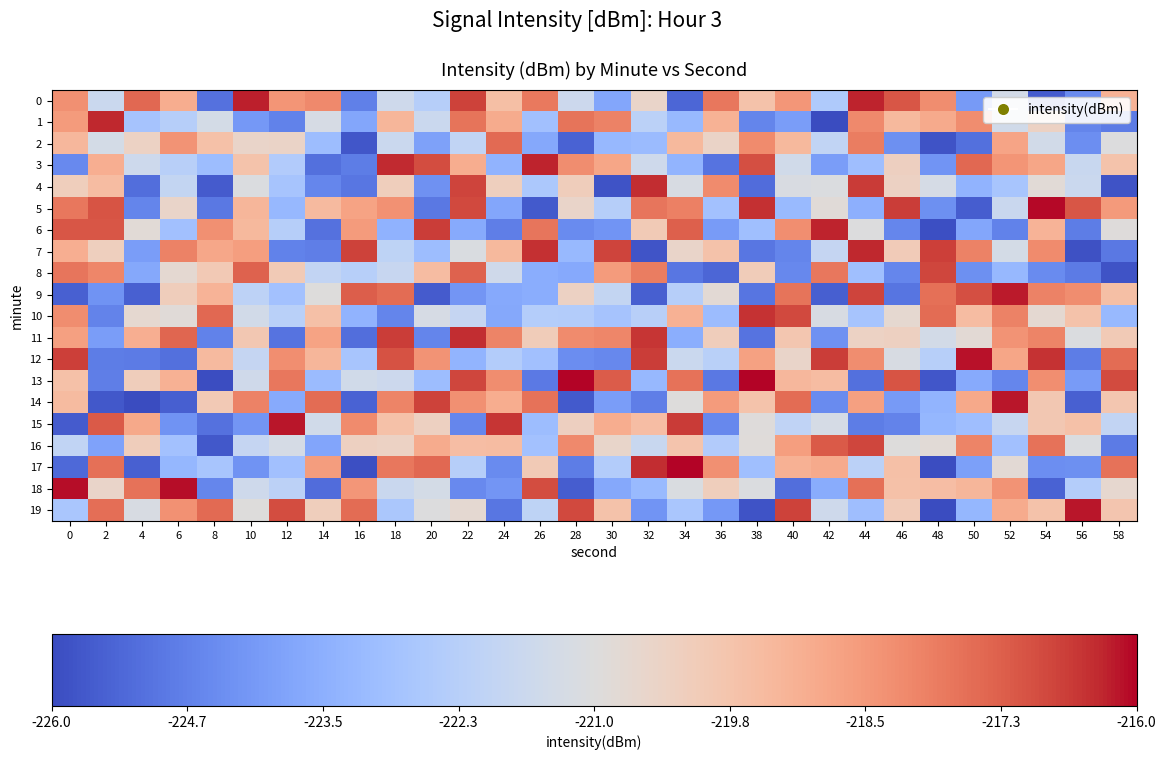

Reading left to right, list all the values displayed in this chart.

0: 0=-218.3	2=-221.6	4=-217.5	6=-219.1	8=-225.1	10=-216.3	12=-218.4	14=-218.2	16=-224.8	18=-221.5	20=-222.3	22=-216.8	24=-219.6	26=-217.8	28=-221.6	30=-223.8	32=-220.5	34=-225.4	36=-217.8	38=-219.7	40=-218.5	42=-222.5	44=-216.3	46=-217.1	48=-218.3	50=-224.1	52=-221.4	54=-225.6	56=-224.5	58=-219.2
1: 0=-218.6	2=-216.4	4=-222.8	6=-222.3	8=-221.3	10=-224.1	12=-224.7	14=-221.3	16=-223.8	18=-219.3	20=-221.7	22=-217.7	24=-219.0	26=-222.9	28=-217.7	30=-218.0	32=-222.2	34=-223.2	36=-219.2	38=-224.6	40=-224.0	42=-226.0	44=-218.2	46=-219.4	48=-219.0	50=-218.2	52=-221.4	54=-220.3	56=-224.6	58=-224.9
2: 0=-219.4	2=-221.3	4=-220.4	6=-218.4	8=-219.7	10=-220.5	12=-220.4	14=-223.0	16=-225.7	18=-221.7	20=-223.9	22=-222.0	24=-217.5	26=-223.7	28=-225.5	30=-223.2	32=-223.1	34=-219.4	36=-220.5	38=-218.2	40=-219.4	42=-222.0	44=-217.9	46=-224.4	48=-225.8	50=-225.1	52=-218.8	54=-221.4	56=-224.4	58=-221.0
3: 0=-224.5	2=-219.1	4=-221.6	6=-222.2	8=-223.0	10=-219.7	12=-222.4	14=-225.2	16=-224.9	18=-216.4	20=-217.0	22=-219.0	24=-223.4	26=-216.3	28=-218.2	30=-218.9	32=-221.5	34=-223.3	36=-225.1	38=-217.0	40=-221.5	42=-224.0	44=-223.0	46=-220.2	48=-224.3	50=-217.5	52=-218.5	54=-218.8	56=-221.7	58=-219.8
4: 0=-220.2	2=-219.5	4=-225.2	6=-221.9	8=-225.6	10=-221.1	12=-222.7	14=-224.6	16=-225.0	18=-220.2	20=-224.3	22=-216.8	24=-220.2	26=-222.6	28=-220.1	30=-225.8	32=-216.5	34=-221.2	36=-218.2	38=-225.2	40=-221.2	42=-221.1	44=-216.7	46=-220.3	48=-221.3	50=-223.4	52=-222.7	54=-220.8	56=-221.6	58=-225.8
5: 0=-217.8	2=-217.1	4=-224.6	6=-220.5	8=-225.0	10=-219.3	12=-223.2	14=-219.4	16=-218.8	18=-218.3	20=-225.0	22=-216.9	24=-223.7	26=-225.7	28=-220.5	30=-222.3	32=-217.7	34=-218.0	36=-222.9	38=-216.5	40=-223.1	42=-220.9	44=-223.5	46=-216.7	48=-224.4	50=-225.6	52=-221.7	54=-216.1	56=-217.1	58=-218.6
6: 0=-217.1	2=-217.1	4=-220.8	6=-222.9	8=-218.3	10=-219.4	12=-222.3	14=-225.1	16=-218.6	18=-223.4	20=-216.7	22=-223.6	24=-224.8	26=-217.7	28=-224.5	30=-224.2	32=-220.0	34=-217.3	36=-224.1	38=-222.9	40=-218.3	42=-216.3	44=-221.0	46=-224.6	48=-225.9	50=-223.7	52=-224.7	54=-219.3	56=-224.8	58=-221.0
7: 0=-219.1	2=-220.2	4=-224.0	6=-218.0	8=-218.9	10=-218.6	12=-224.7	14=-224.8	16=-216.8	18=-222.1	20=-223.0	22=-221.2	24=-219.4	26=-216.5	28=-223.2	30=-216.8	32=-225.8	34=-220.5	36=-219.7	38=-225.0	40=-224.6	42=-221.8	44=-216.4	46=-220.1	48=-216.7	50=-218.0	52=-221.4	54=-218.2	56=-225.9	58=-224.9
8: 0=-217.7	2=-218.1	4=-223.7	6=-220.7	8=-220.0	10=-217.4	12=-220.0	14=-221.9	16=-222.3	18=-221.8	20=-219.5	22=-217.4	24=-221.5	26=-223.6	28=-223.7	30=-218.6	32=-217.9	34=-225.0	36=-225.4	38=-220.1	40=-224.6	42=-217.8	44=-222.9	46=-224.6	48=-216.8	50=-224.4	52=-223.2	54=-224.5	56=-224.9	58=-225.8
9: 0=-225.5	2=-224.3	4=-225.5	6=-220.1	8=-219.2	10=-222.1	12=-222.9	14=-221.0	16=-217.3	18=-217.5	20=-225.6	22=-224.2	24=-223.7	26=-223.5	28=-220.3	30=-221.9	32=-225.5	34=-222.3	36=-220.8	38=-225.0	40=-217.7	42=-225.5	44=-216.8	46=-225.0	48=-217.6	50=-217.0	52=-216.2	54=-218.0	56=-218.2	58=-219.6
10: 0=-218.2	2=-224.7	4=-220.7	6=-220.9	8=-217.5	10=-221.4	12=-222.2	14=-219.6	16=-223.4	18=-224.6	20=-221.3	22=-221.9	24=-223.7	26=-222.4	28=-222.4	30=-222.8	32=-222.2	34=-219.2	36=-223.1	38=-216.5	40=-216.9	42=-221.2	44=-222.8	46=-220.7	48=-217.6	50=-219.5	52=-218.0	54=-220.7	56=-219.7	58=-223.2
11: 0=-218.7	2=-224.0	4=-219.1	6=-217.4	8=-224.7	10=-219.9	12=-225.1	14=-218.8	16=-225.2	18=-216.7	20=-224.7	22=-216.4	24=-218.0	26=-220.1	28=-218.2	30=-218.1	32=-216.6	34=-223.5	36=-220.1	38=-225.1	40=-219.9	42=-224.3	44=-220.4	46=-220.3	48=-221.4	50=-220.8	52=-218.4	54=-218.0	56=-221.1	58=-220.0
12: 0=-216.7	2=-224.8	4=-224.9	6=-225.2	8=-219.5	10=-221.9	12=-218.3	14=-219.3	16=-222.7	18=-217.1	20=-218.4	22=-223.3	24=-222.4	26=-222.9	28=-224.5	30=-224.6	32=-216.7	34=-221.7	36=-222.2	38=-218.7	40=-220.5	42=-216.7	44=-218.2	46=-221.2	48=-222.3	50=-216.2	52=-218.9	54=-216.5	56=-224.9	58=-217.5
13: 0=-219.7	2=-224.8	4=-220.2	6=-219.2	8=-225.9	10=-221.5	12=-217.8	14=-223.1	16=-221.5	18=-221.6	20=-223.0	22=-216.9	24=-218.2	26=-224.9	28=-216.1	30=-217.2	32=-223.2	34=-217.7	36=-225.0	38=-216.0	40=-219.4	42=-219.5	44=-225.1	46=-217.1	48=-225.7	50=-223.6	52=-224.6	54=-218.3	56=-224.1	58=-216.9
14: 0=-219.5	2=-225.7	4=-226.0	6=-225.5	8=-220.0	10=-218.0	12=-223.7	14=-217.5	16=-225.5	18=-218.0	20=-216.8	22=-218.3	24=-219.1	26=-217.7	28=-225.6	30=-224.0	32=-224.8	34=-221.0	36=-218.6	38=-219.7	40=-217.5	42=-224.5	44=-218.7	46=-224.1	48=-223.3	50=-218.9	52=-216.2	54=-219.9	56=-225.5	58=-219.9
15: 0=-225.6	2=-217.2	4=-218.9	6=-224.3	8=-225.1	10=-224.2	12=-216.2	14=-221.5	16=-218.2	18=-219.7	20=-220.3	22=-224.6	24=-216.6	26=-223.0	28=-220.3	30=-219.0	32=-219.5	34=-216.6	36=-224.6	38=-221.0	40=-222.0	42=-221.3	44=-224.8	46=-224.7	48=-223.3	50=-223.0	52=-221.8	54=-219.9	56=-219.7	58=-221.9
16: 0=-221.9	2=-223.9	4=-220.2	6=-222.9	8=-225.7	10=-221.9	12=-221.3	14=-223.8	16=-220.3	18=-220.4	20=-219.0	22=-219.6	24=-219.5	26=-222.9	28=-218.2	30=-220.5	32=-221.7	34=-219.8	36=-222.4	38=-220.9	40=-218.7	42=-217.2	44=-216.8	46=-221.0	48=-220.8	50=-218.0	52=-222.9	54=-217.7	56=-221.1	58=-224.9
17: 0=-225.3	2=-217.6	4=-225.5	6=-223.2	8=-222.7	10=-224.3	12=-222.9	14=-218.6	16=-225.9	18=-217.8	20=-217.5	22=-222.3	24=-224.5	26=-220.0	28=-224.8	30=-222.4	32=-216.5	34=-216.1	36=-218.3	38=-222.9	40=-219.2	42=-219.0	44=-222.2	46=-219.6	48=-225.9	50=-223.9	52=-220.8	54=-224.4	56=-224.4	58=-217.7
18: 0=-216.1	2=-220.5	4=-217.6	6=-216.1	8=-224.6	10=-221.6	12=-222.1	14=-225.2	16=-218.5	18=-221.7	20=-221.3	22=-224.5	24=-224.2	26=-217.0	28=-225.6	30=-223.7	32=-223.1	34=-221.1	36=-220.2	38=-221.1	40=-225.2	42=-223.6	44=-217.6	46=-219.7	48=-219.5	50=-219.3	52=-218.4	54=-225.5	56=-222.4	58=-220.6
19: 0=-222.7	2=-217.6	4=-221.2	6=-218.4	8=-217.5	10=-221.0	12=-216.9	14=-220.2	16=-217.5	18=-222.6	20=-221.0	22=-220.7	24=-225.0	26=-222.1	28=-216.9	30=-219.7	32=-224.3	34=-222.6	36=-224.1	38=-225.8	40=-216.8	42=-221.6	44=-223.0	46=-220.1	48=-226.0	50=-223.3	52=-219.0	54=-219.7	56=-216.2	58=-219.8